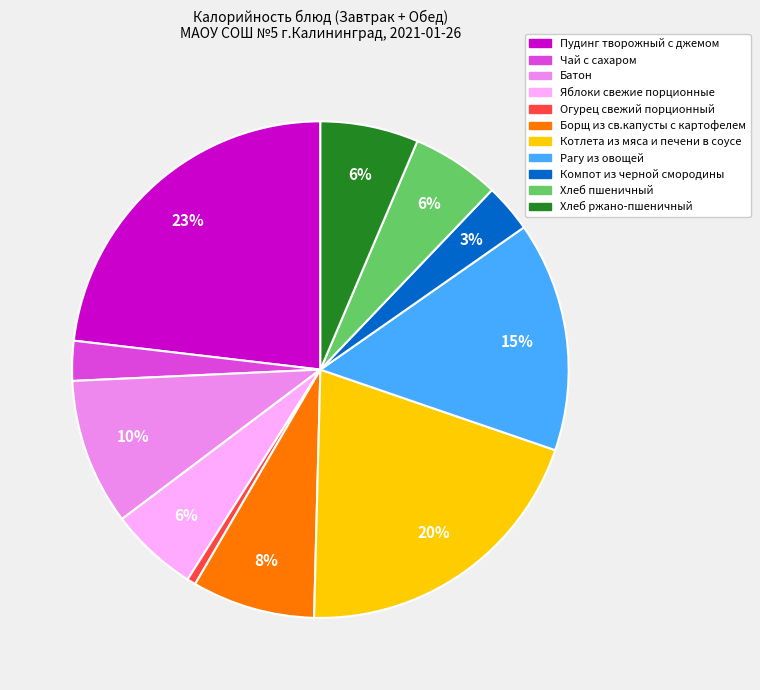

How many slices are in this pie chart?

11